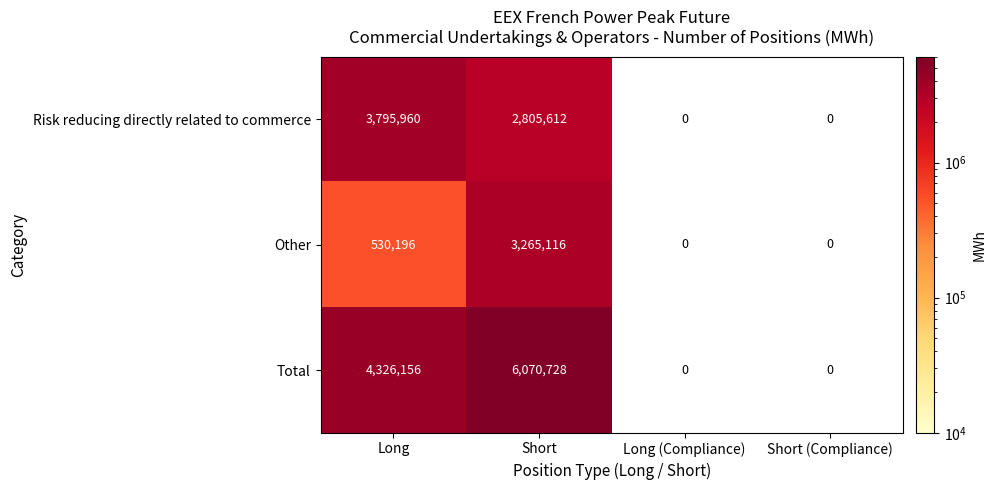

Which has a higher value, Short (Compliance) or Long?

Long